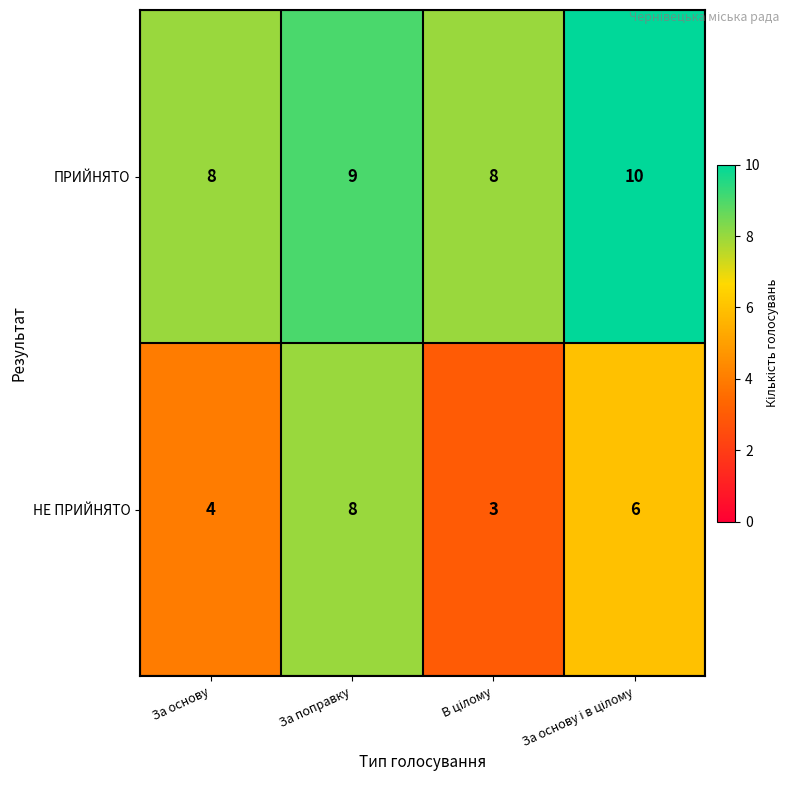

At which category is the sum across all series the highest?

За поправку